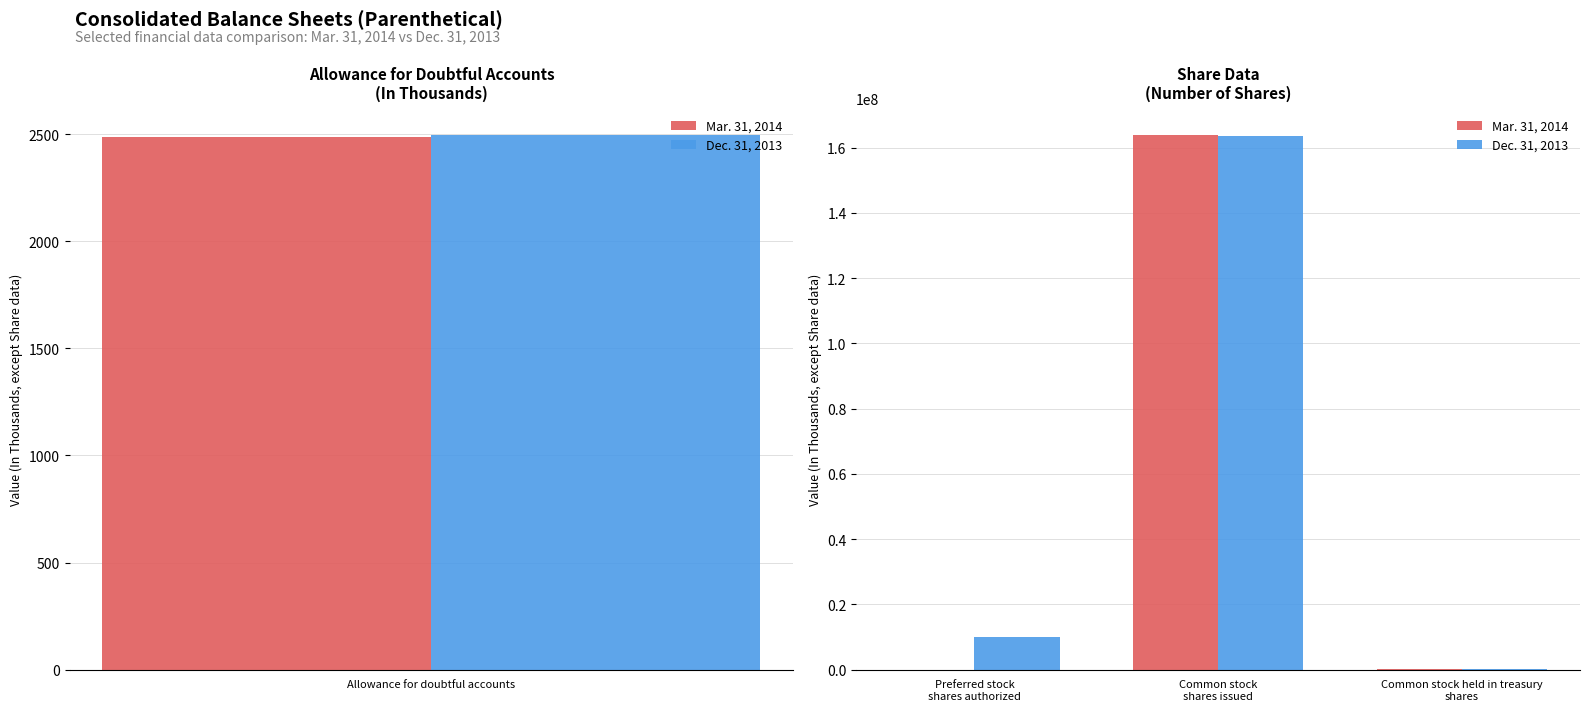

True or false: Dec. 31, 2013 has a value of 6728795 at Preferred stock shares authorized.

False